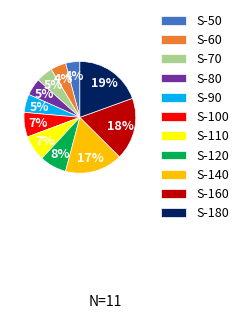

The S-110 slice represents 7% of the pie. True or false?

True